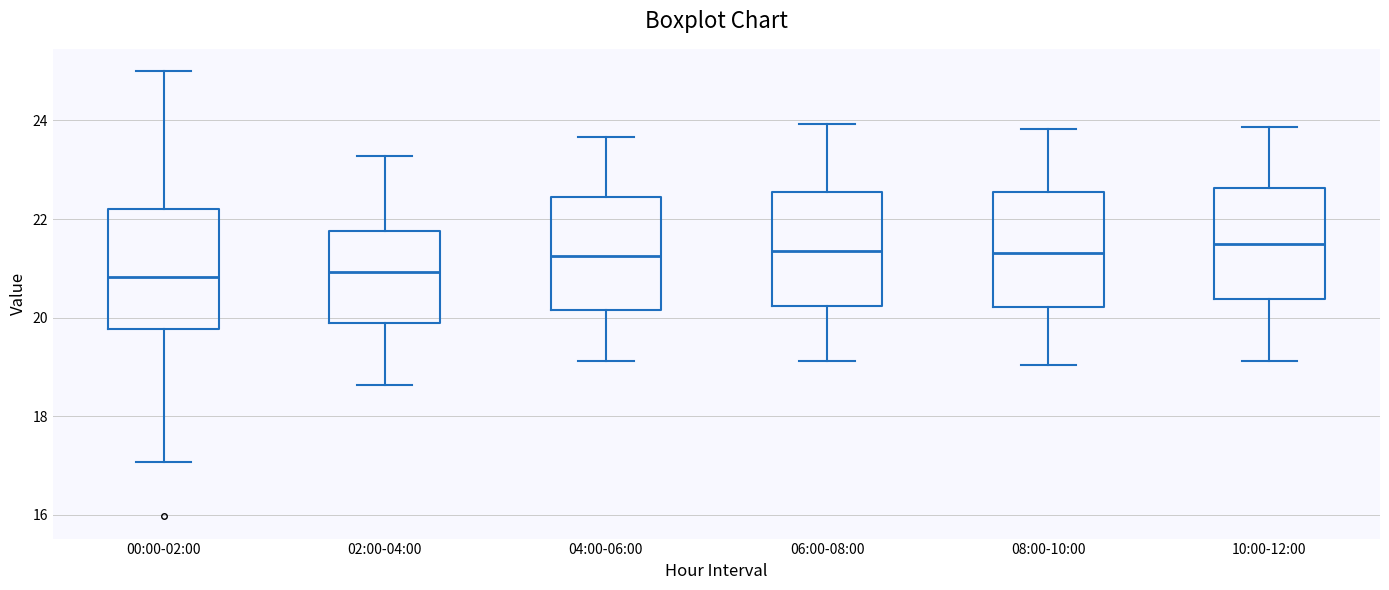

Where does the upper whisker of the box for 08:00-10:00 end on the y-axis? The values are not printed on the chart, so give them approximately, as read against the axis.

23.8